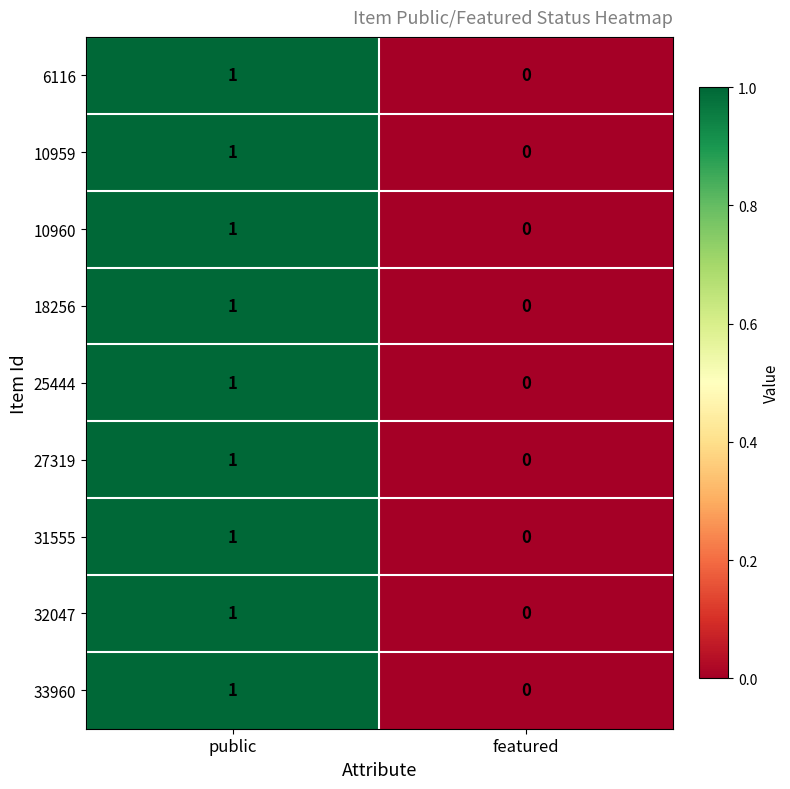

At which label is 6116 closest to 0?

featured